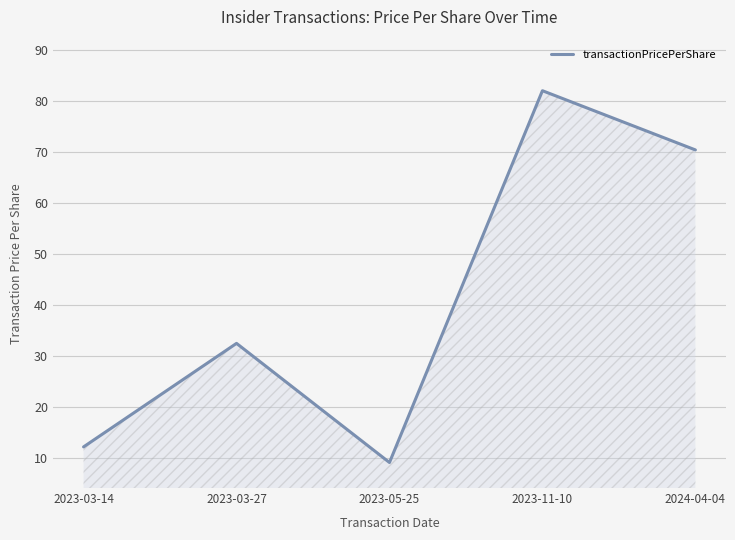

How many distinct data groups are displayed?

1